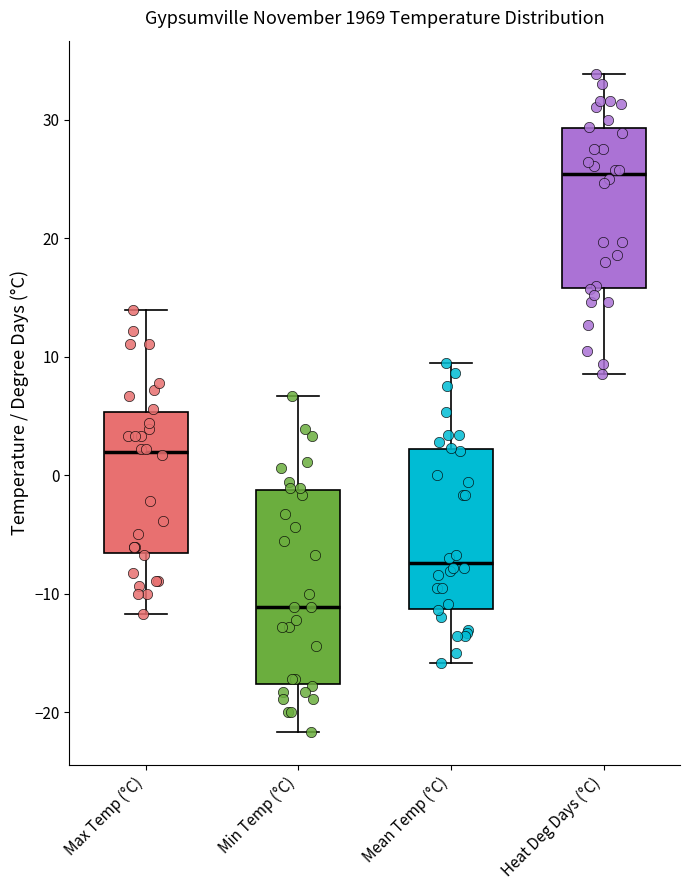

Where does the upper whisker of the box for Min Temp (°C) end on the y-axis? The values are not printed on the chart, so give them approximately, as read against the axis.

7